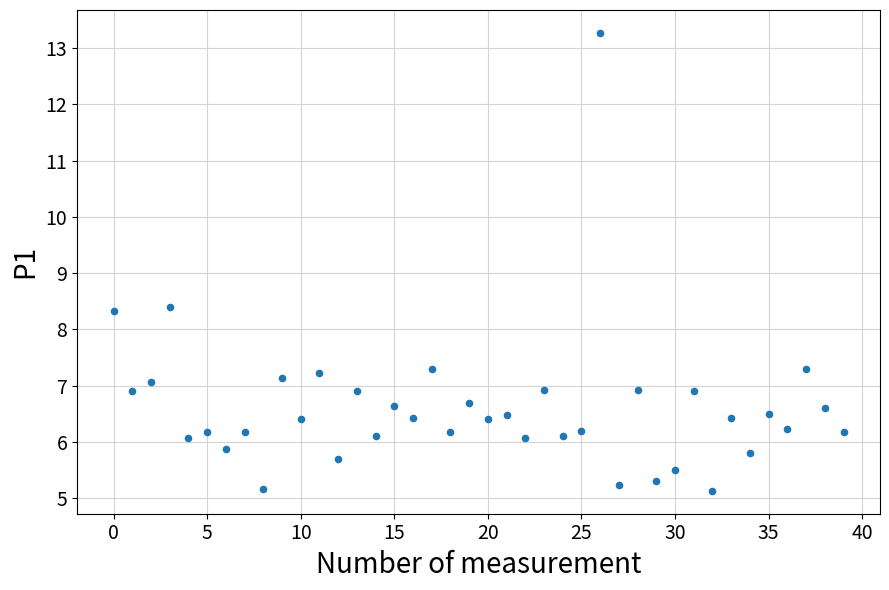

What is the range of Y values (max minus min)?

8.1